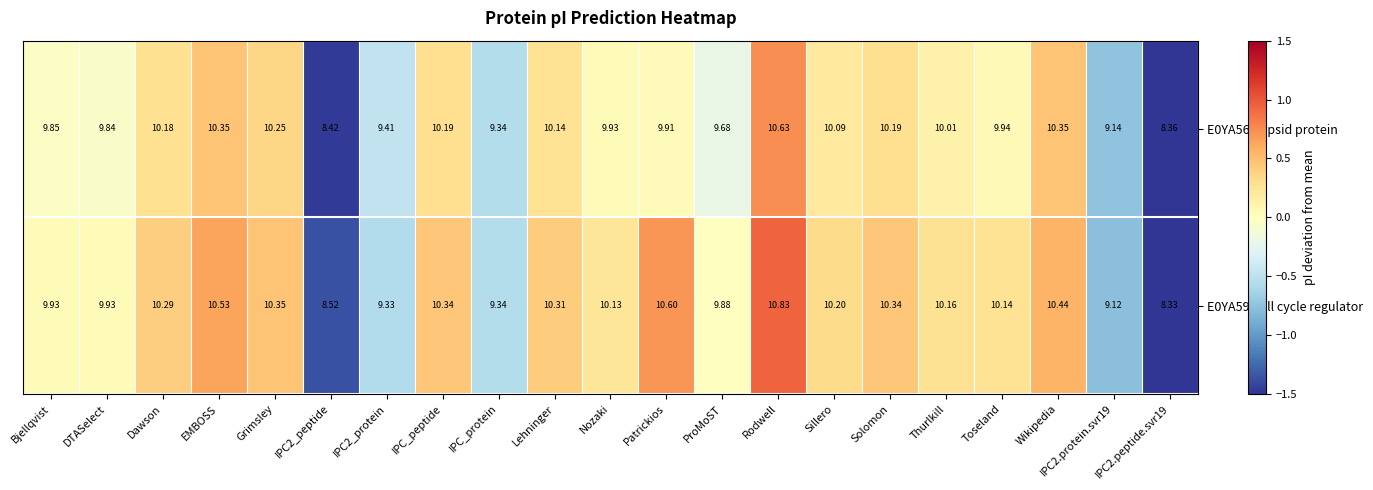

At which category is the sum across all series the highest?

Rodwell